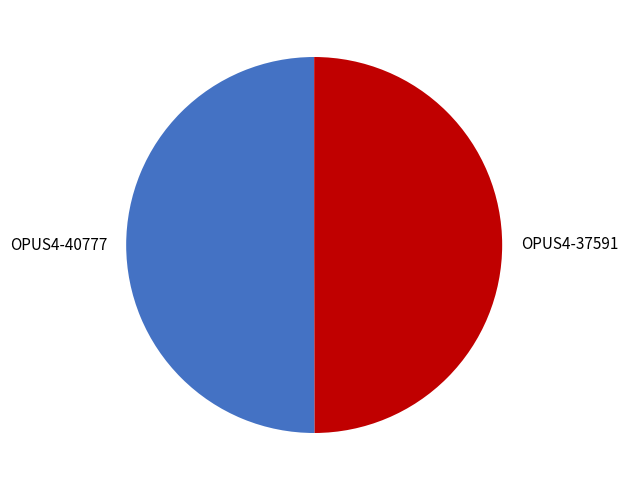

How many slices are in this pie chart?

2